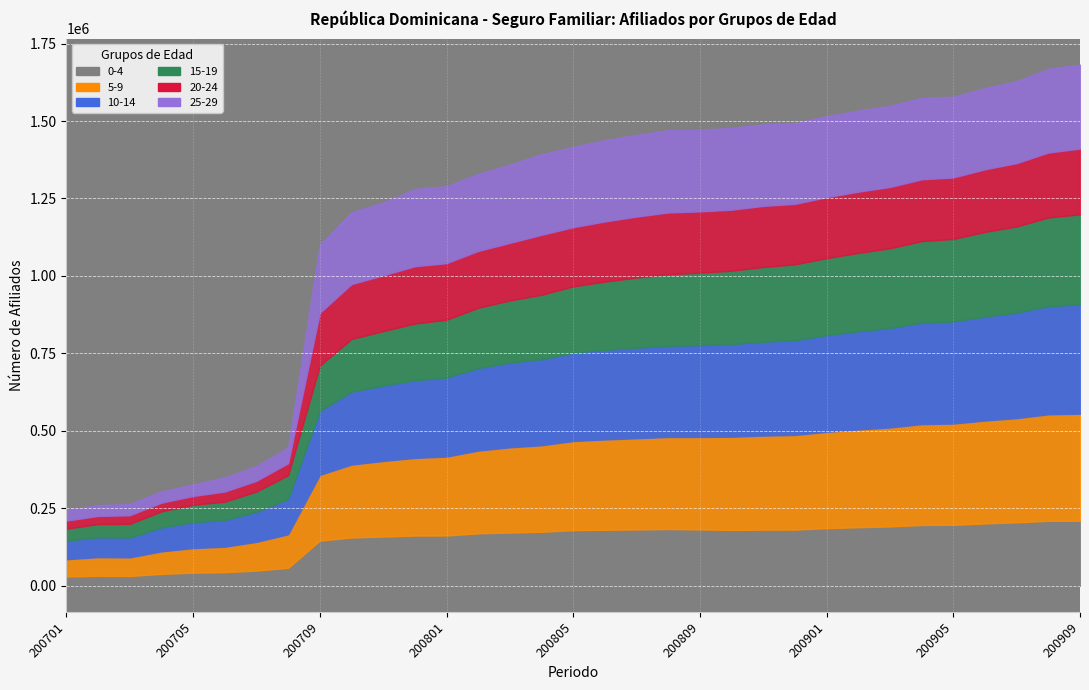

True or false: 15-19 and 5-9 cross at least once.

False